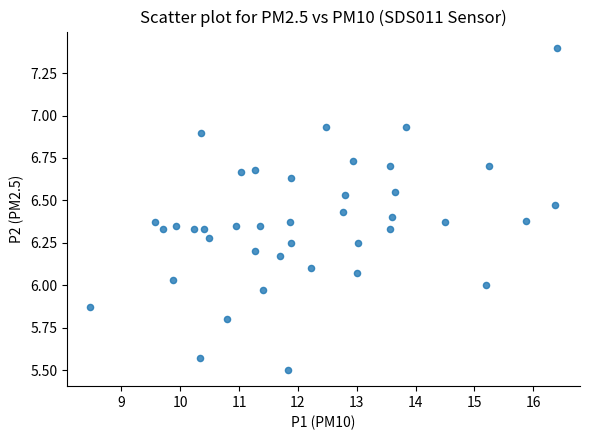

What is the range of X values (max minus min)?

7.9